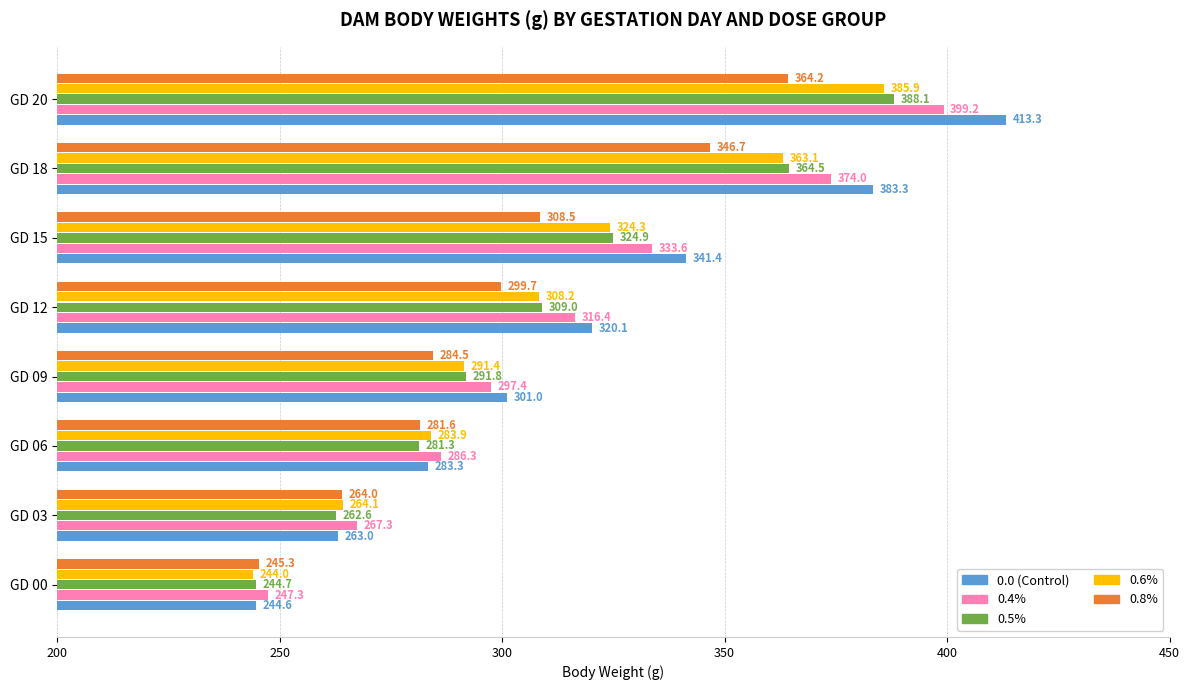

What is the difference between the second highest and minimum values in the 0.0 (Control) series?

138.7